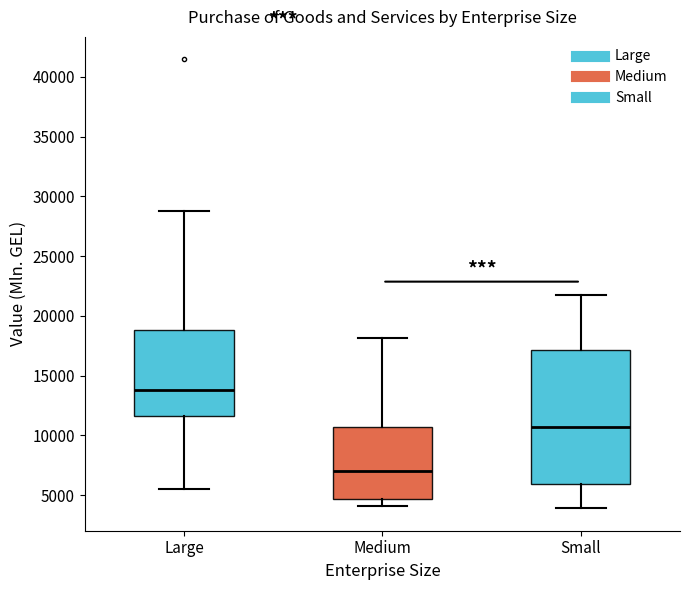

Reading left to right, read every box against the y-axis: the position of its median line, the range the box covers, and the ends of its whiskers. The values are not printed on the chart, so give them approximately, as read against the axis.

Large: median 14000, box 11500 to 19000, whiskers 5500 to 29000
Medium: median 7000, box 4500 to 10500, whiskers 4000 to 18000
Small: median 10500, box 6000 to 17000, whiskers 4000 to 22000